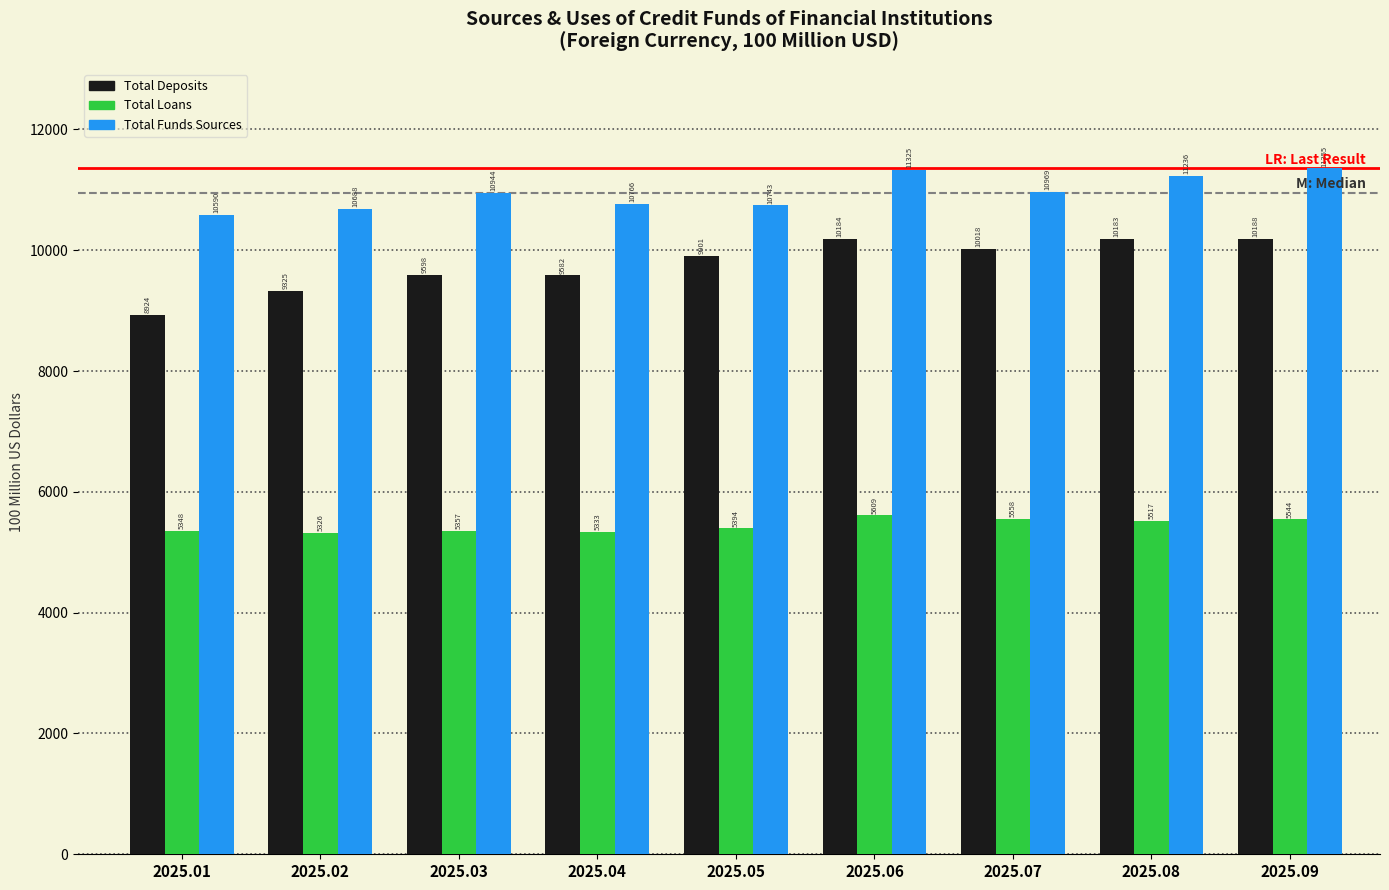

At which category is the sum across all series the highest?

2025.06